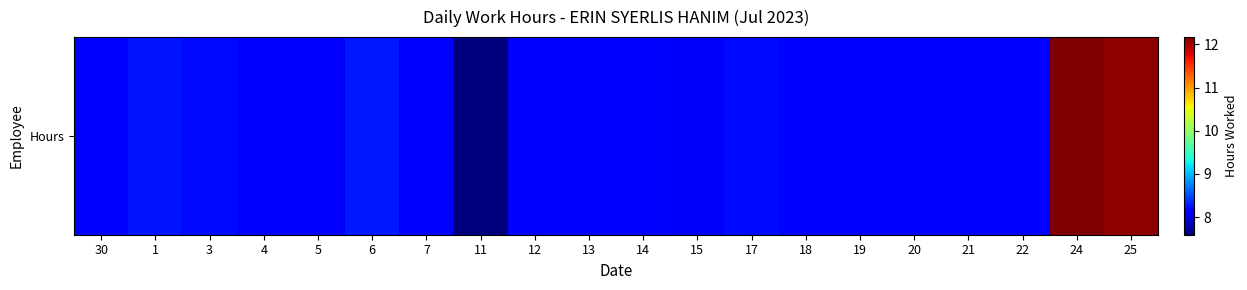

True or false: the data shows 11.5 at 19.

False